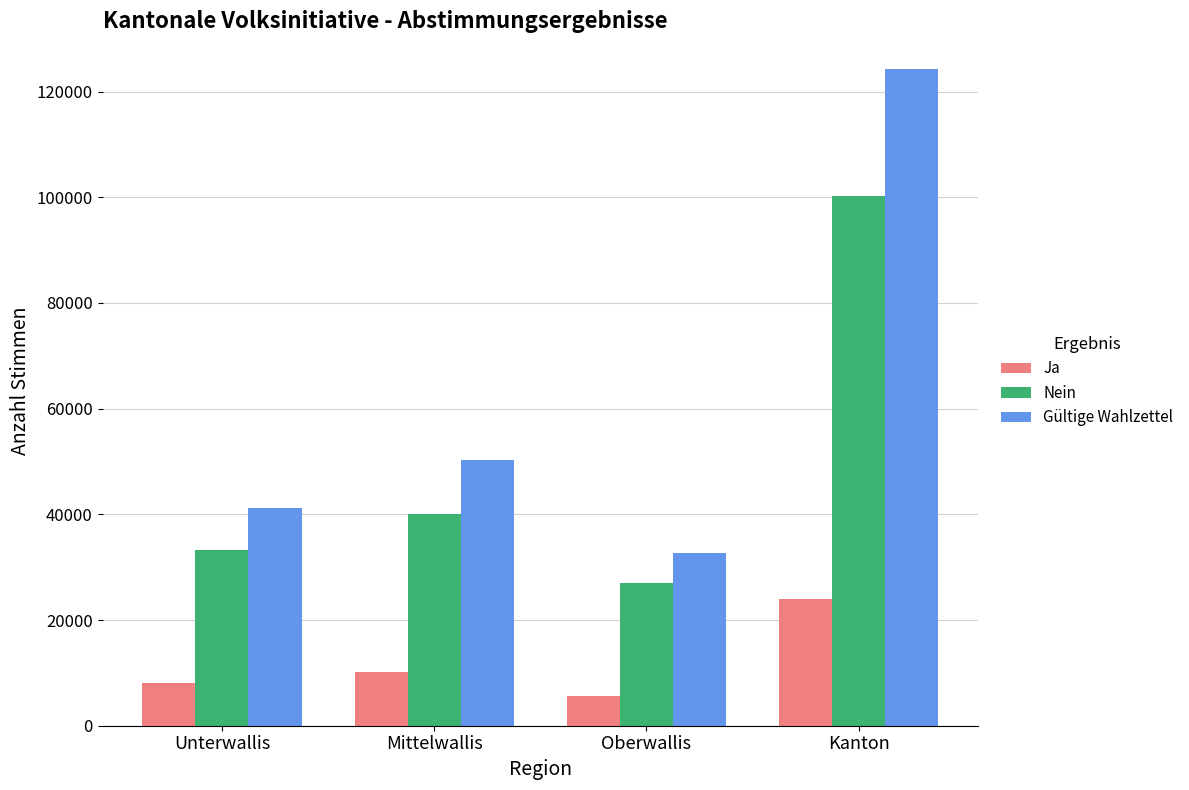

Are the bars horizontal?

No